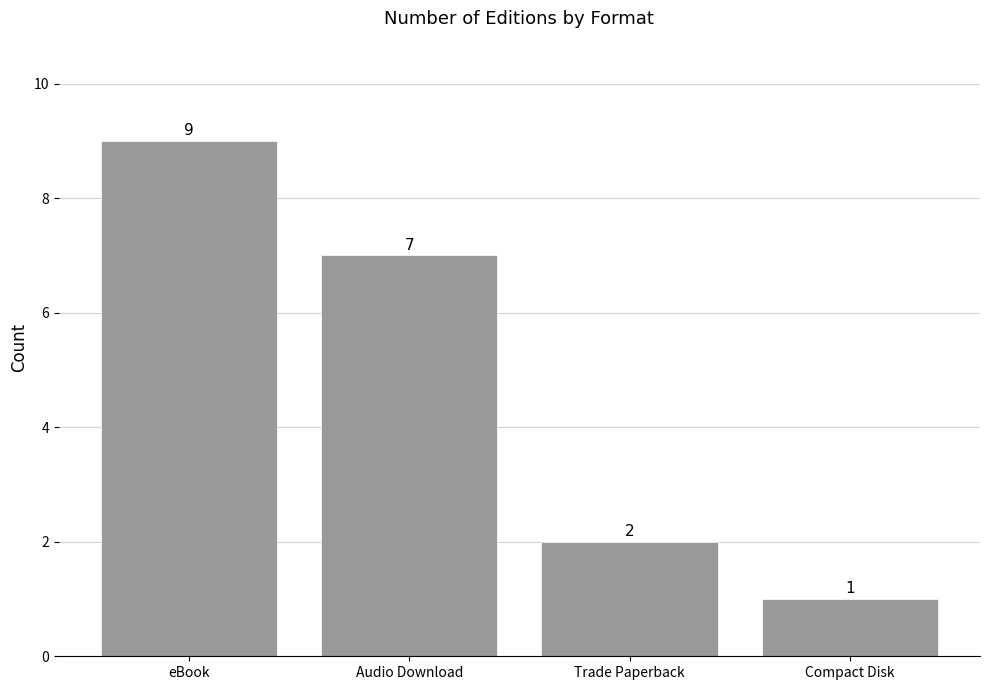

What value does the data have at eBook?

9